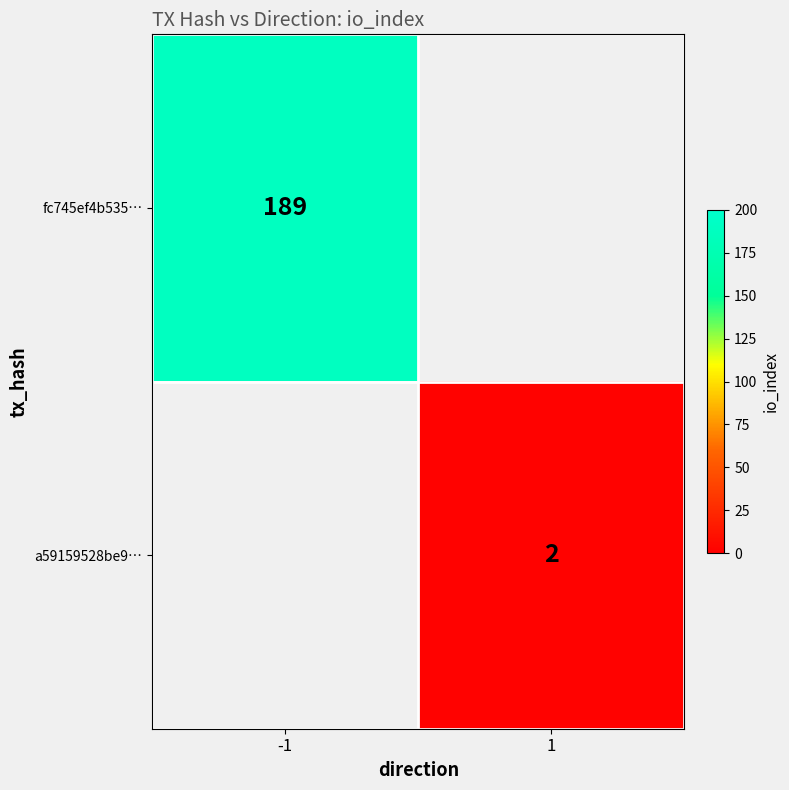

At which category does the chart reach its peak across all series?

-1